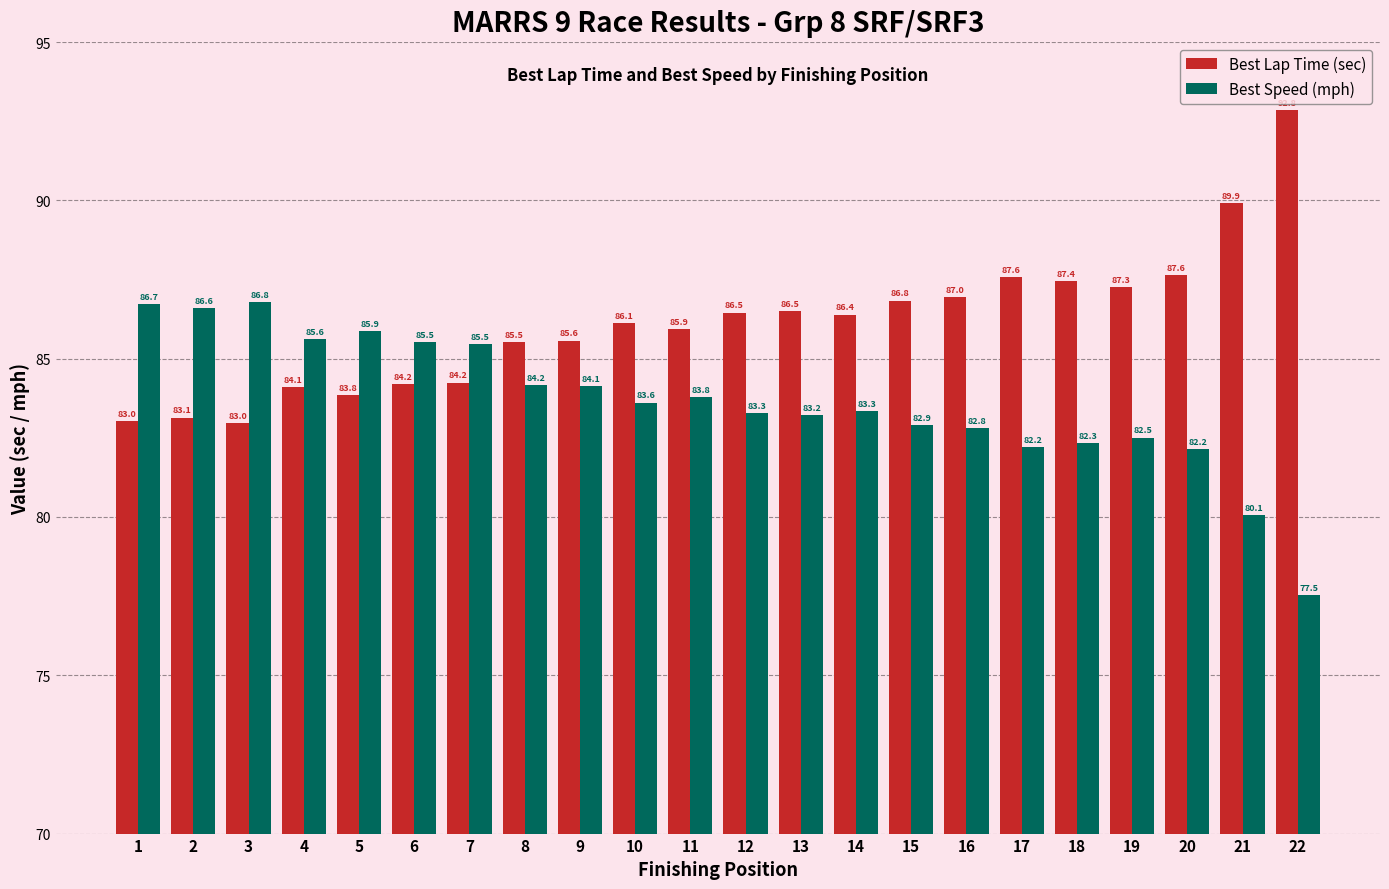

What is the difference between the Best Lap Time (sec) values at 2 and 11?

2.8